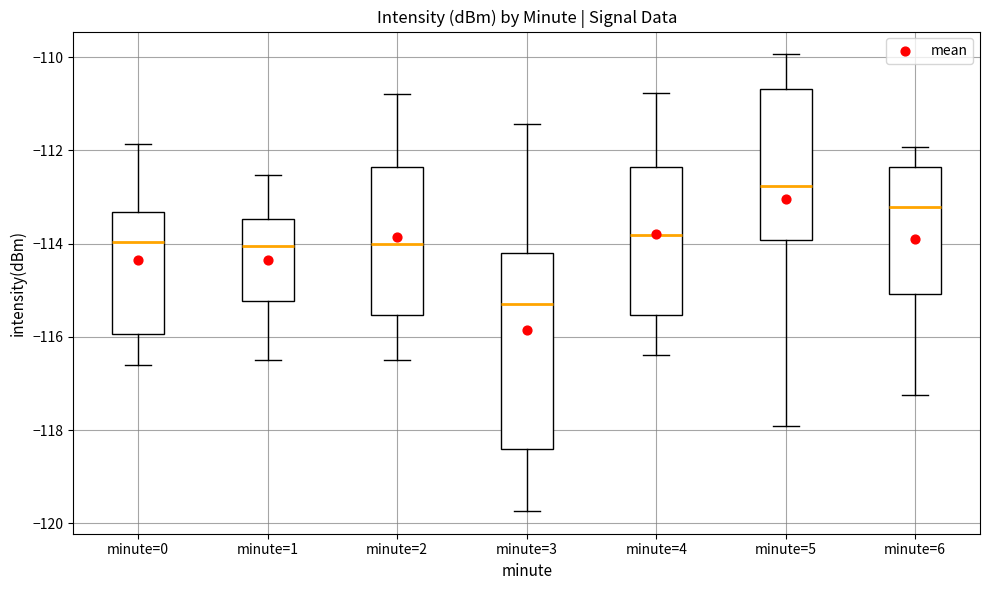

Reading left to right, transcribe this box plot: for each box, give where its median line is, the range the box spans, and where its two whiskers end, as read against the y-axis. The values are not printed on the chart, so give them approximately, as read against the axis.

minute=0: median -114.0, box -116.0 to -113.4, whiskers -116.6 to -111.8
minute=1: median -114.0, box -115.2 to -113.4, whiskers -116.4 to -112.6
minute=2: median -114.0, box -115.6 to -112.4, whiskers -116.4 to -110.8
minute=3: median -115.2, box -118.4 to -114.2, whiskers -119.8 to -111.4
minute=4: median -113.8, box -115.6 to -112.4, whiskers -116.4 to -110.8
minute=5: median -112.8, box -114.0 to -110.6, whiskers -118.0 to -110.0
minute=6: median -113.2, box -115.0 to -112.4, whiskers -117.2 to -112.0